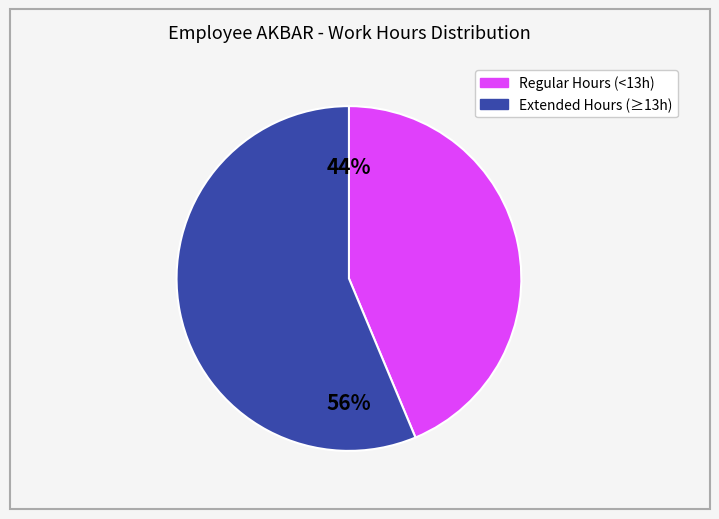

Does any single category account for the majority?

Yes